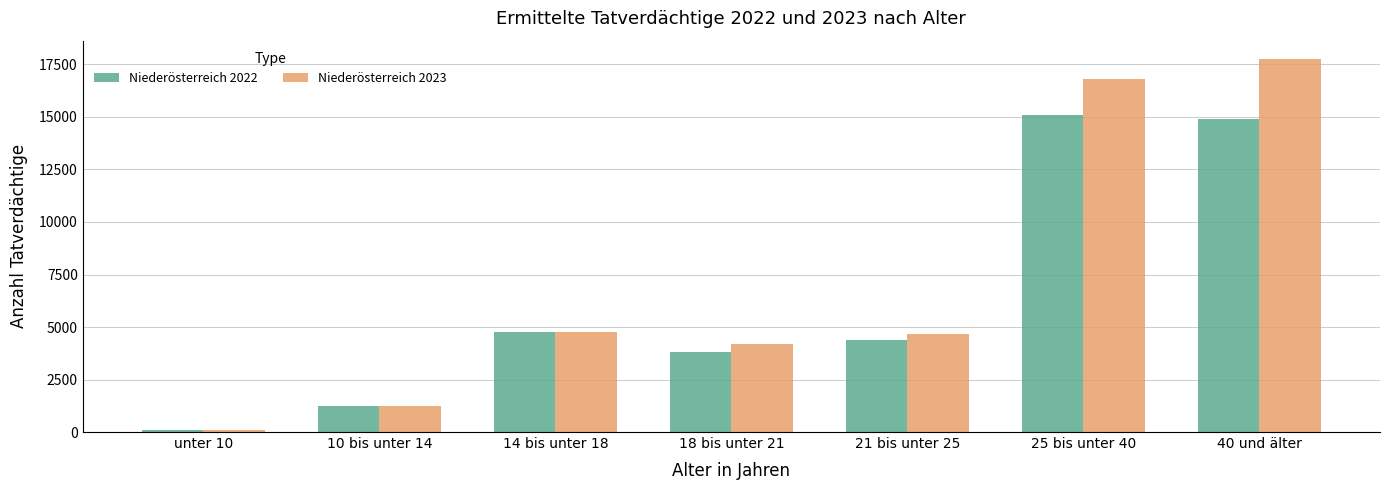

What is the difference between the second highest and second lowest values in the Niederösterreich 2022 series?

13656